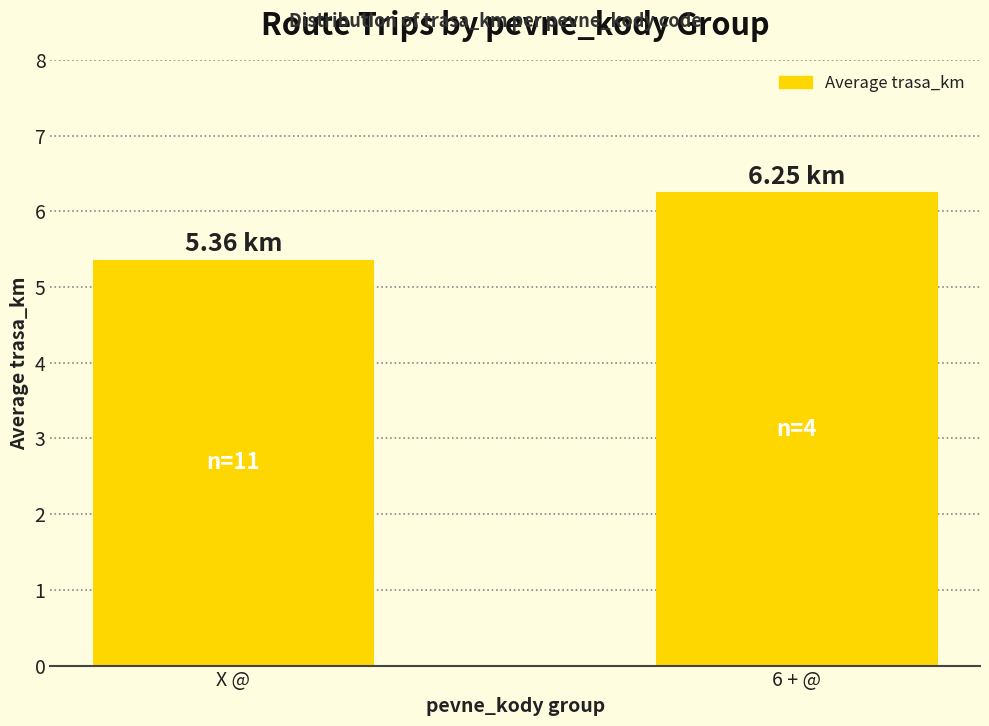

How many categories are shown in the chart?

2